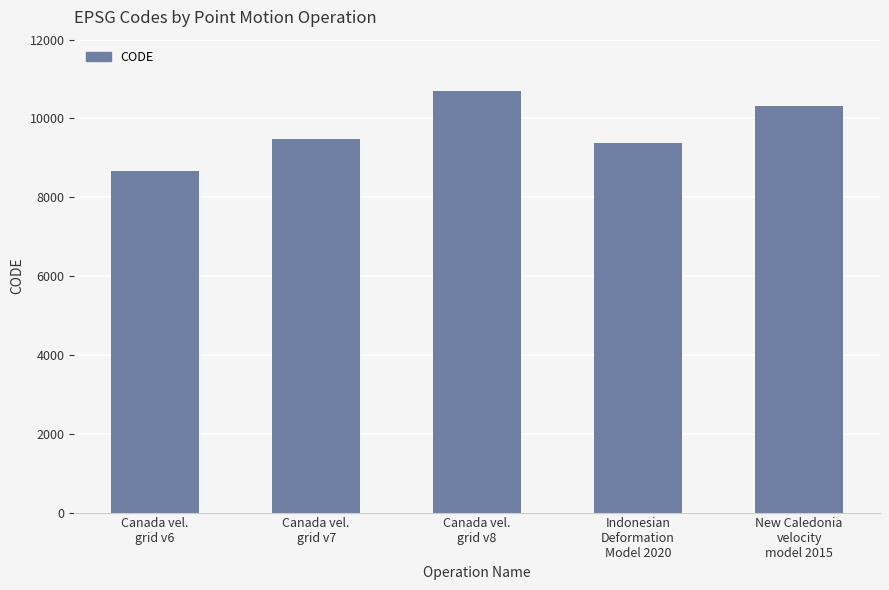

List the labels in order of value, largest first.

Canada vel.
grid v8, New Caledonia
velocity
model 2015, Canada vel.
grid v7, Indonesian
Deformation
Model 2020, Canada vel.
grid v6